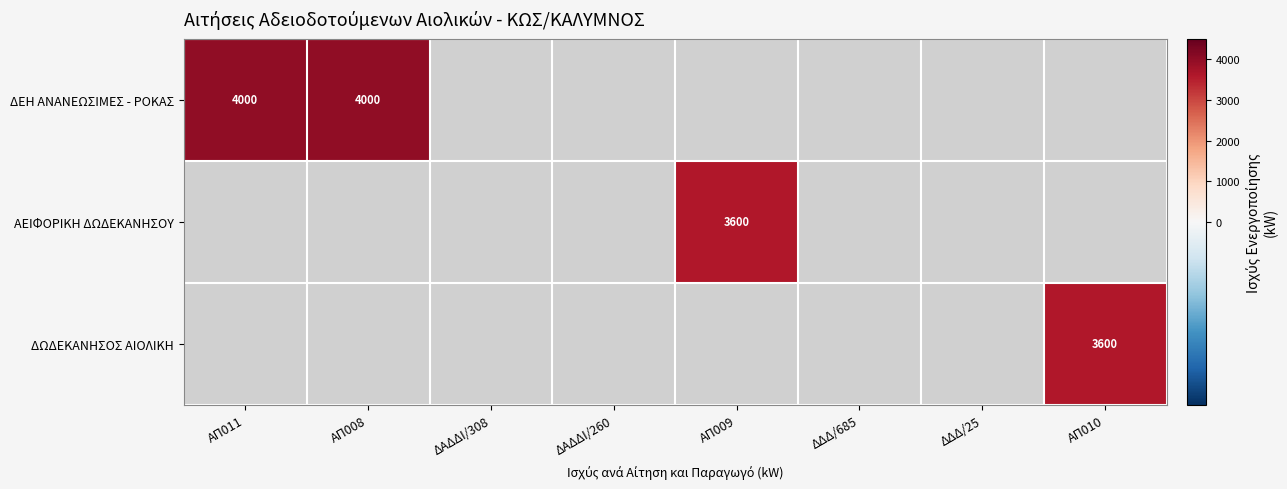

The ΔΩΔΕΚΑΝΗΣΟΣ ΑΙΟΛΙΚΗ series shows 1628 at ΑΠ010. True or false?

False